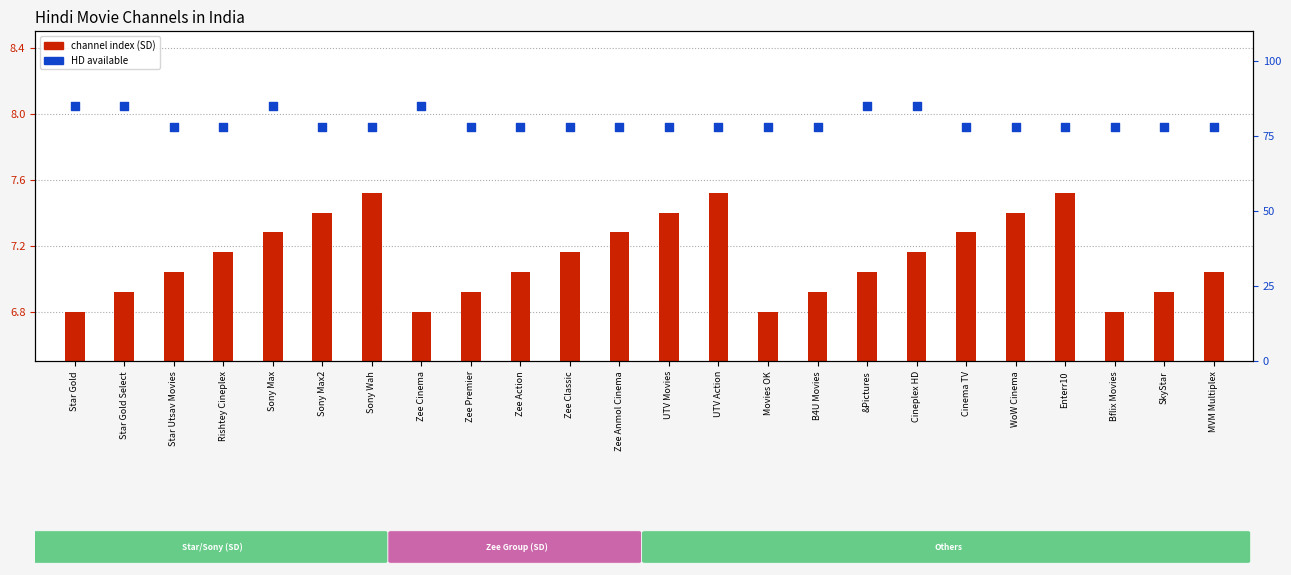

Which series reaches the minimum Y coordinate?

channel index